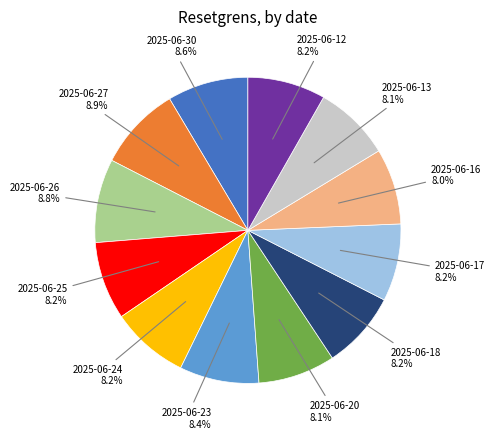

To the nearest percent, what is the difference between the 2025-06-24 and 2025-06-26 slice percentages?

1%